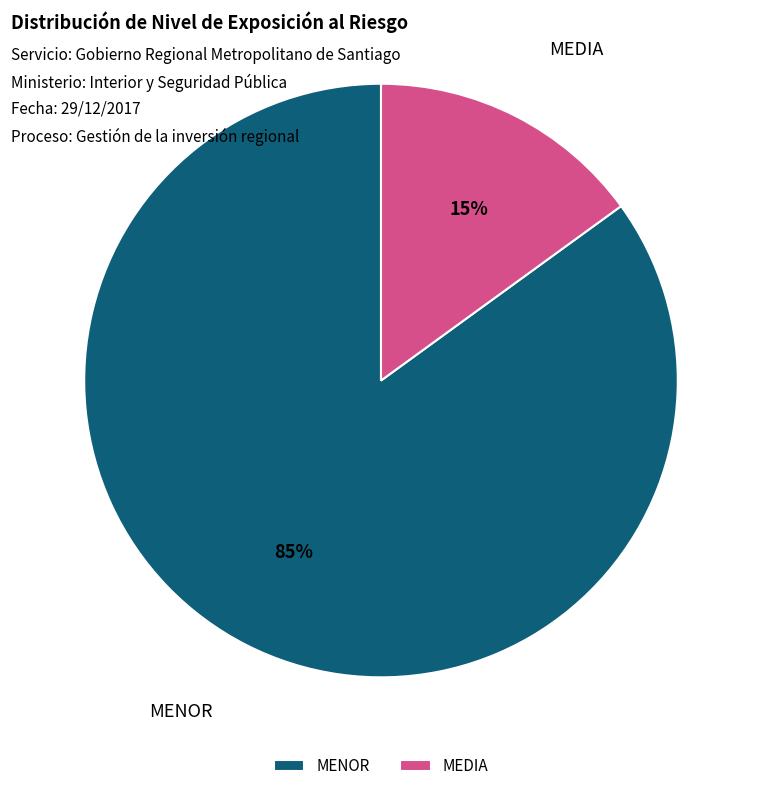

To the nearest percent, what percentage of the pie is MEDIA?

15%